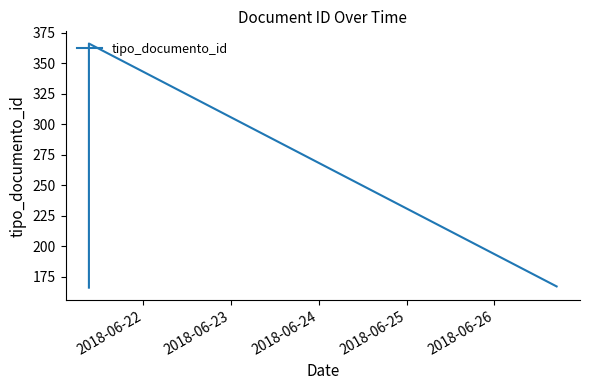

What is the difference between the maximum and minimum values?

200